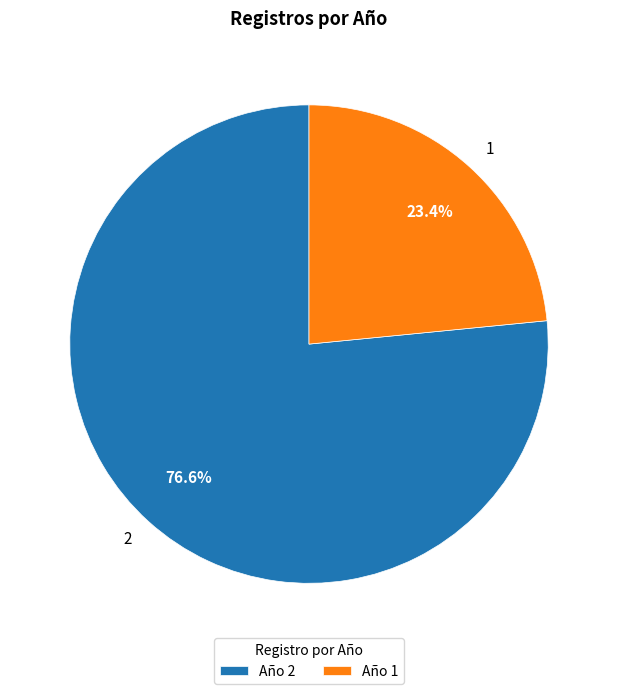

Which slice represents more than half of the pie?

2